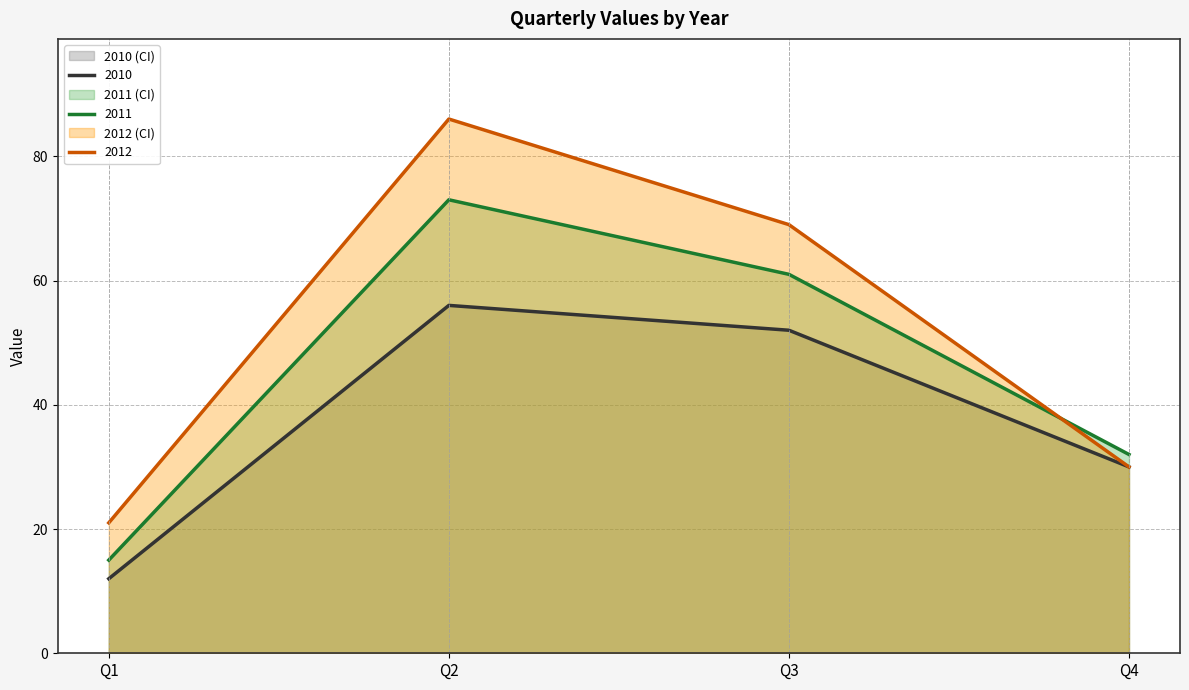

What are all the series names shown in the legend?

2010, 2011, 2012